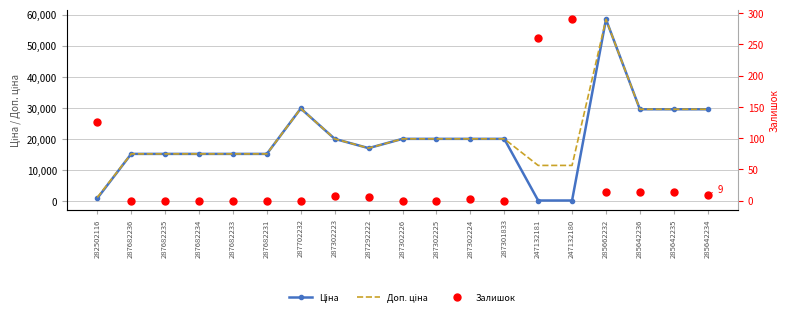

Reading left to right, transcribe all the data shown in this chart.

Ціна: 282502116=818.5	287682236=15120.0	287682235=15120.0	287682234=15120.0	287682233=15120.0	287682231=15120.0	287702232=29747.2	287302223=19964.2	287292222=16976.3	287302226=19964.2	287302225=19964.2	287302224=19964.2	287301833=19964.2	247132181=114.1	247132180=114.1	285662232=58426.5	285642236=29491.5	285642235=29491.5	285642234=29491.5
Доп. ціна: 282502116=1109.2	287682236=15120.0	287682235=15120.0	287682234=15120.0	287682233=15120.0	287682231=15120.0	287702232=29747.2	287302223=19964.2	287292222=16976.3	287302226=19964.2	287302225=19964.2	287302224=19964.2	287301833=19964.2	247132181=11410.0	247132180=11410.0	285662232=58426.5	285642236=29491.5	285642235=29491.5	285642234=29491.5
Залишок: 282502116=125.0	287682236=0.0	287682235=0.0	287682234=0.0	287682233=0.0	287682231=0.0	287702232=0.0	287302223=7.0	287292222=5.0	287302226=0.0	287302225=0.0	287302224=3.0	287301833=0.0	247132181=260.0	247132180=290.0	285662232=14.0	285642236=14.0	285642235=13.0	285642234=9.0